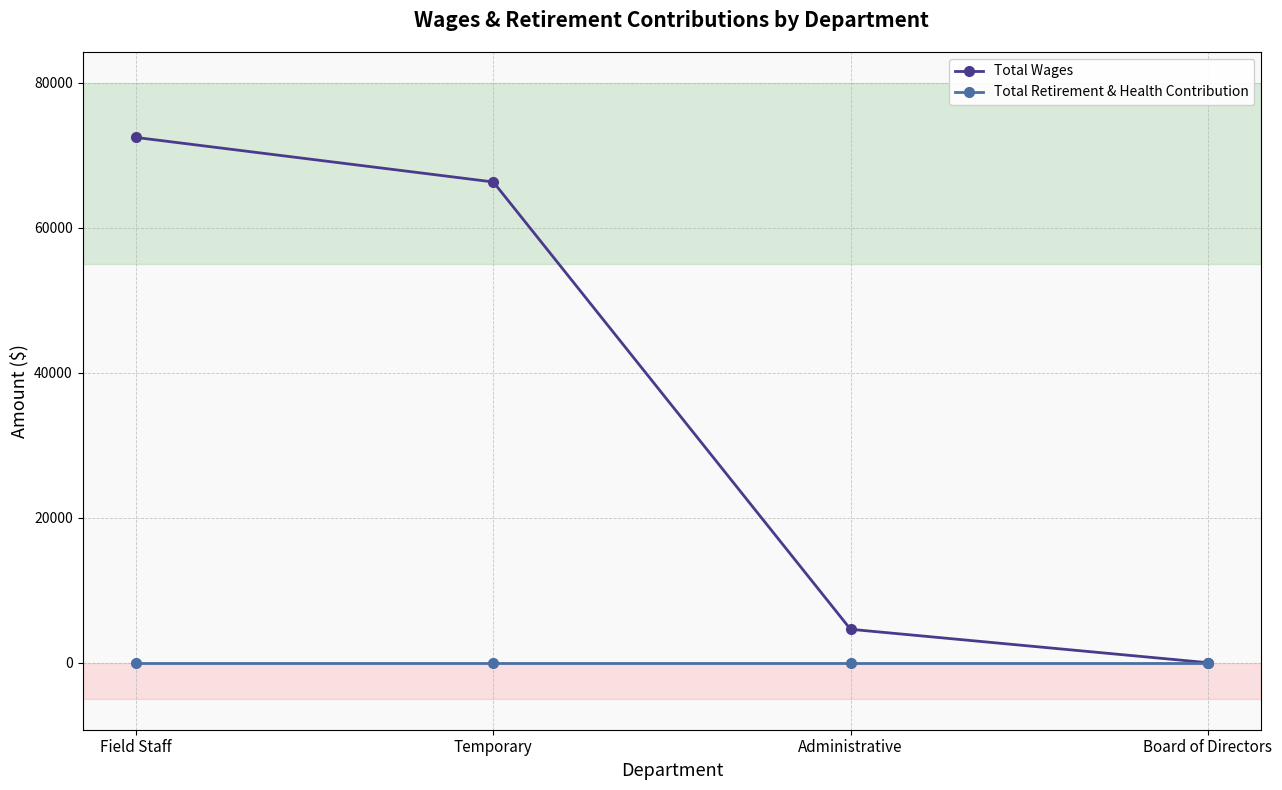

Reading right to left, transcribe all the data shown in this chart.

Total Wages: 0	4607	66319	72461
Total Retirement & Health Contribution: 0	0	0	0